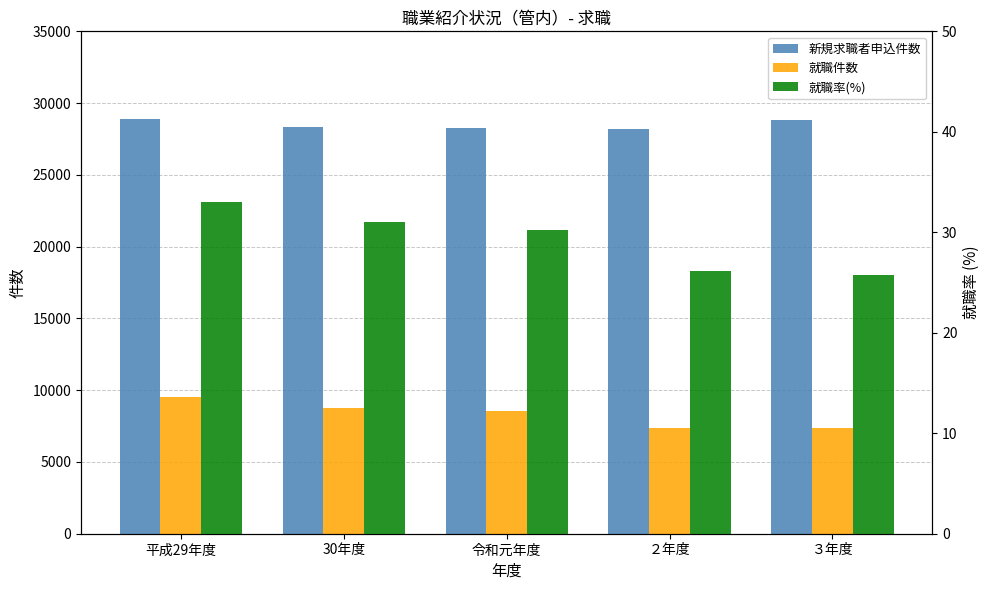

How many values in the 就職率(%) series exceed 30?

3